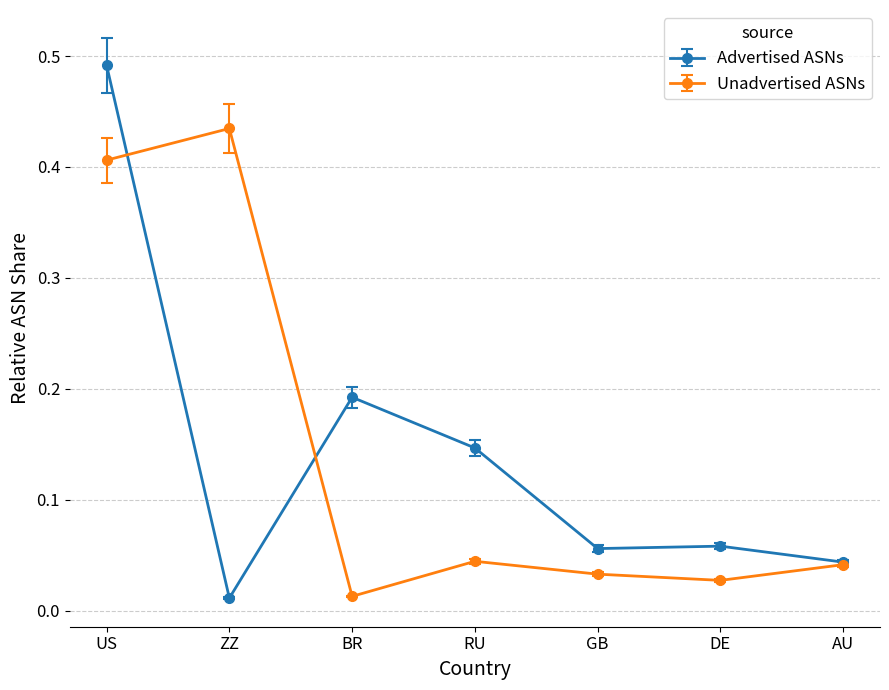

The value of Advertised ASNs at DE is 0.0. True or false?

False